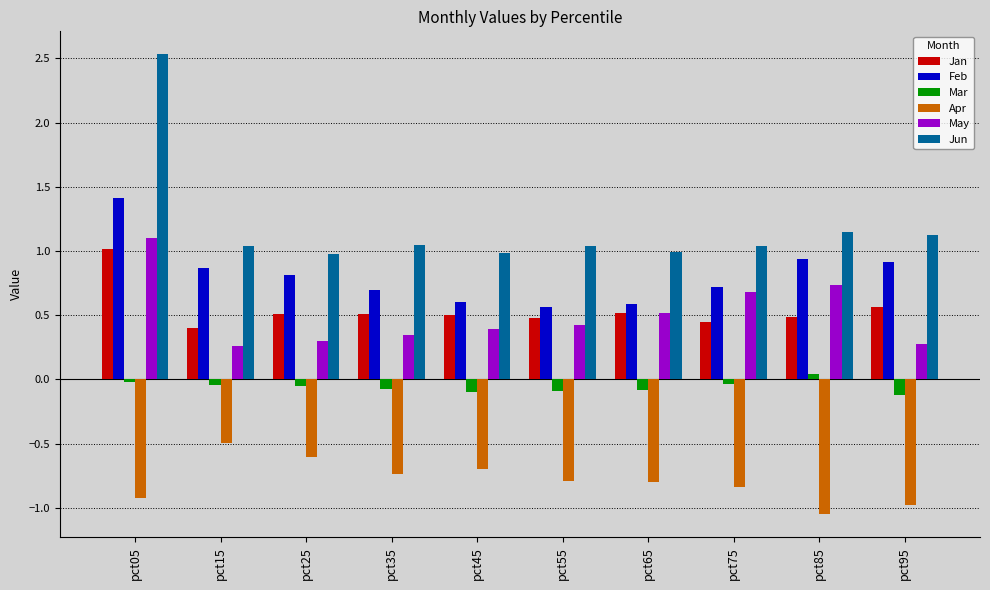

Read the Jan value at pct45.

0.5